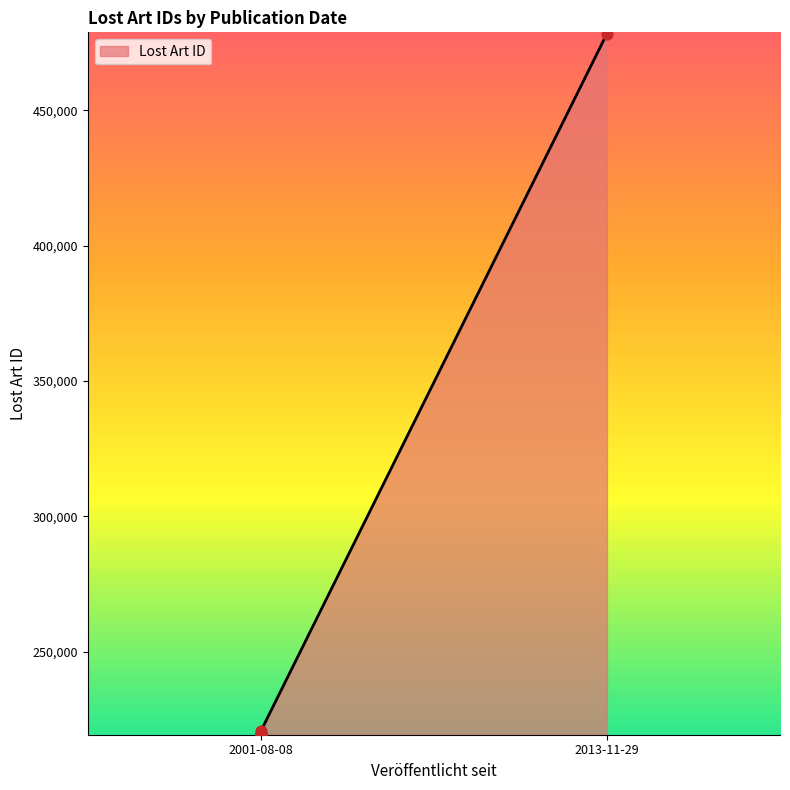

Approximately how many times larger is the value at 2001-08-08 compared to 2001-08-08?

1.0